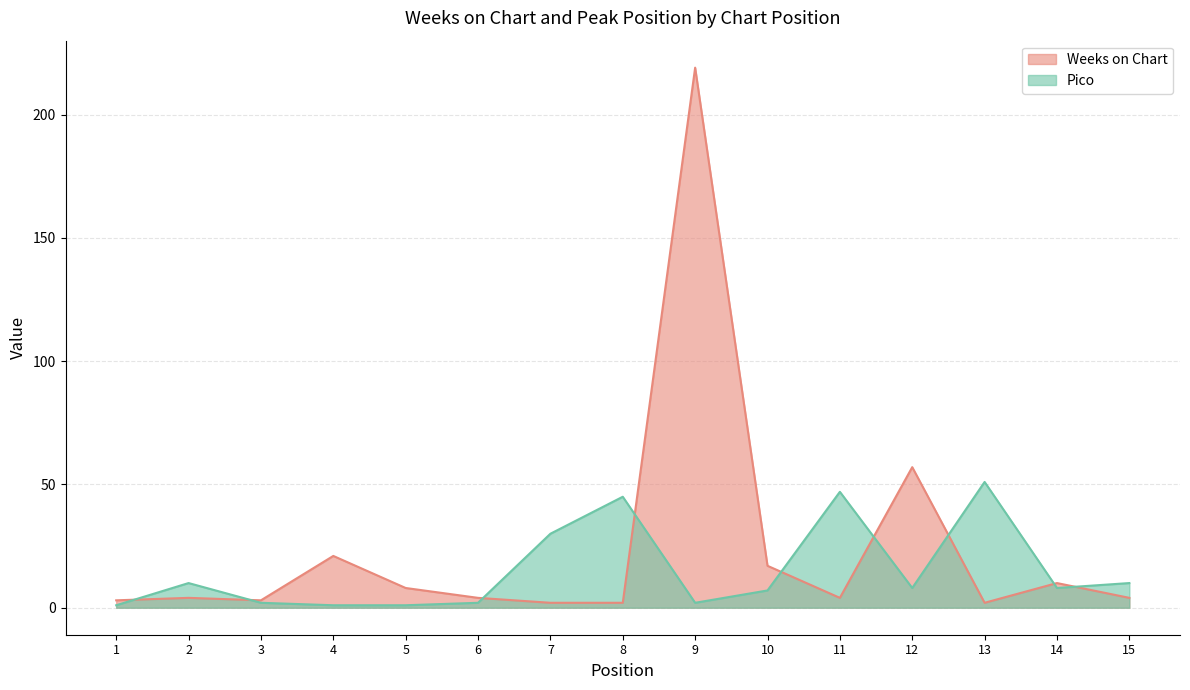

At which label does Weeks on Chart reach its peak?

9